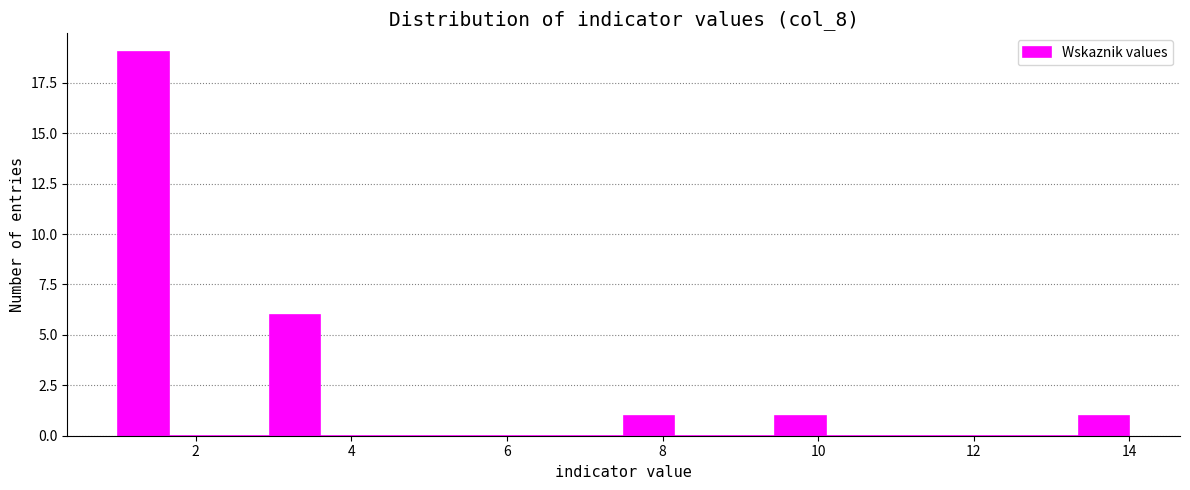

Read against the x-axis, roughly where is the centre of the tallest bar?

1.4